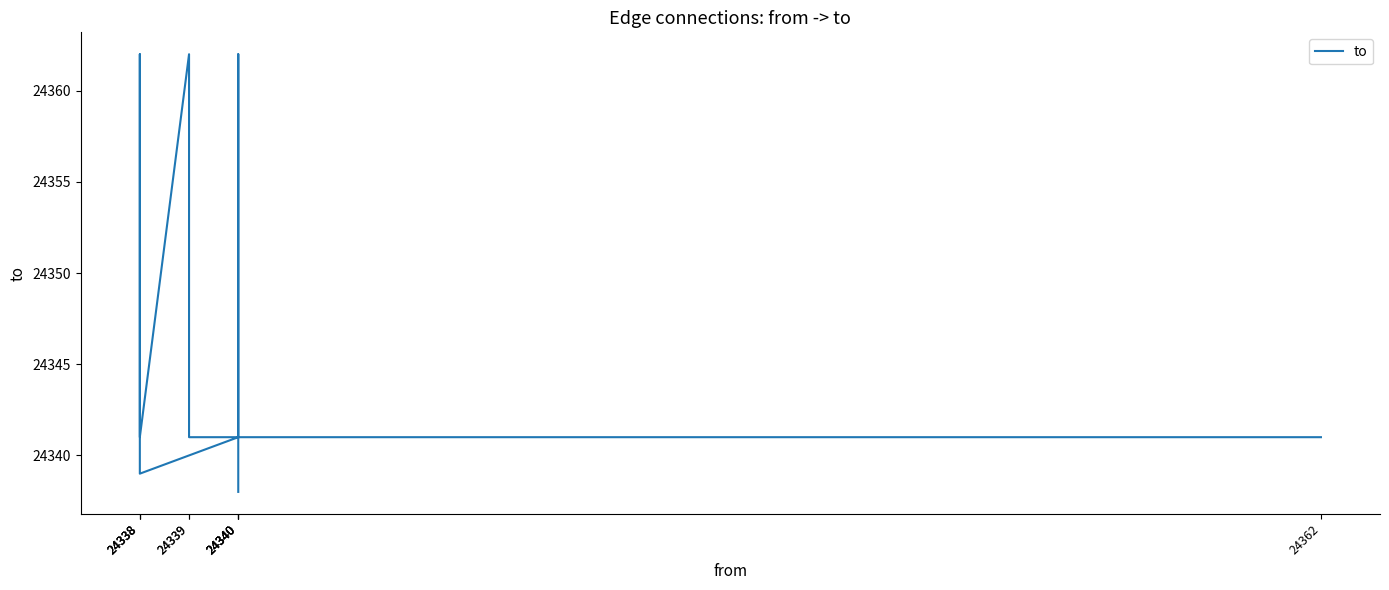

What is the value of the 4th point from the left?

24341